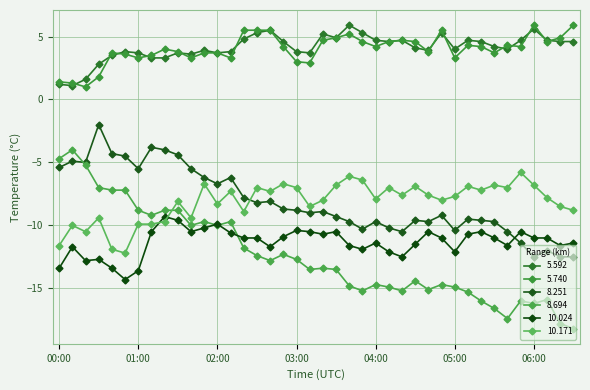

True or false: 5.740 and 10.171 intersect in this chart.

False